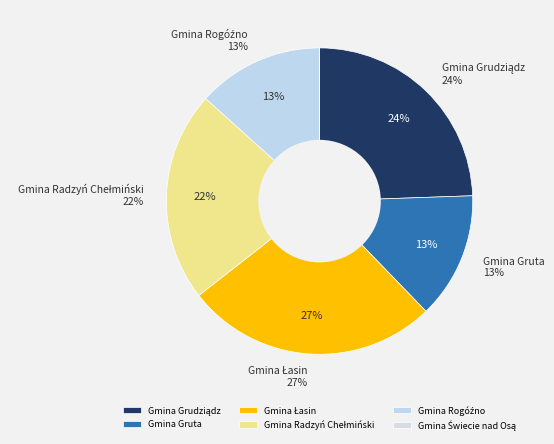

Which category has the biggest portion of the pie?

Gmina Łasin